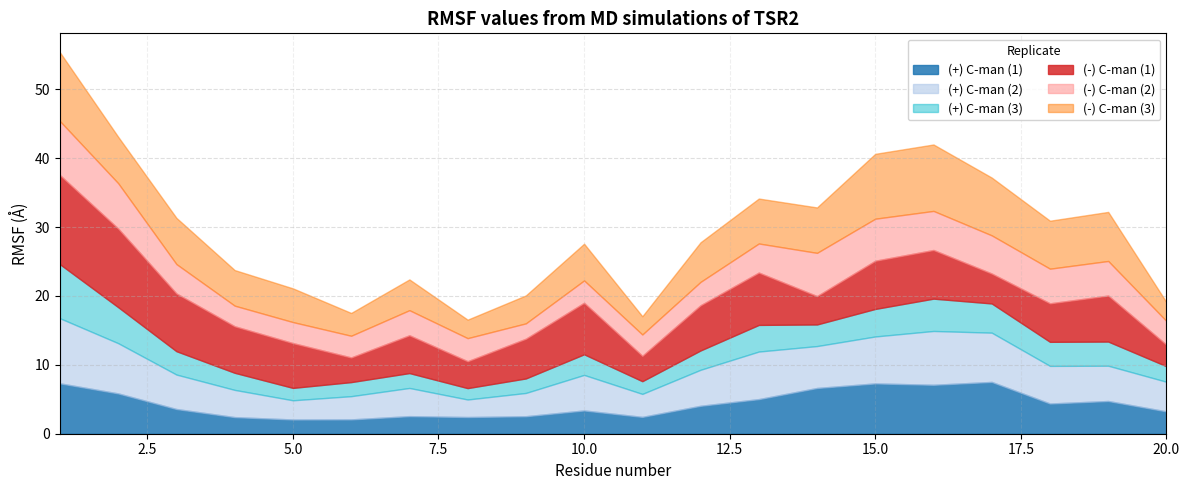

Rank the categories by (-) C-man (2) value from lowest to highest.

9, 4, 5, 11, 6, 10, 8, 12, 20, 7, 13, 3, 19, 18, 17, 16, 15, 14, 2, 1